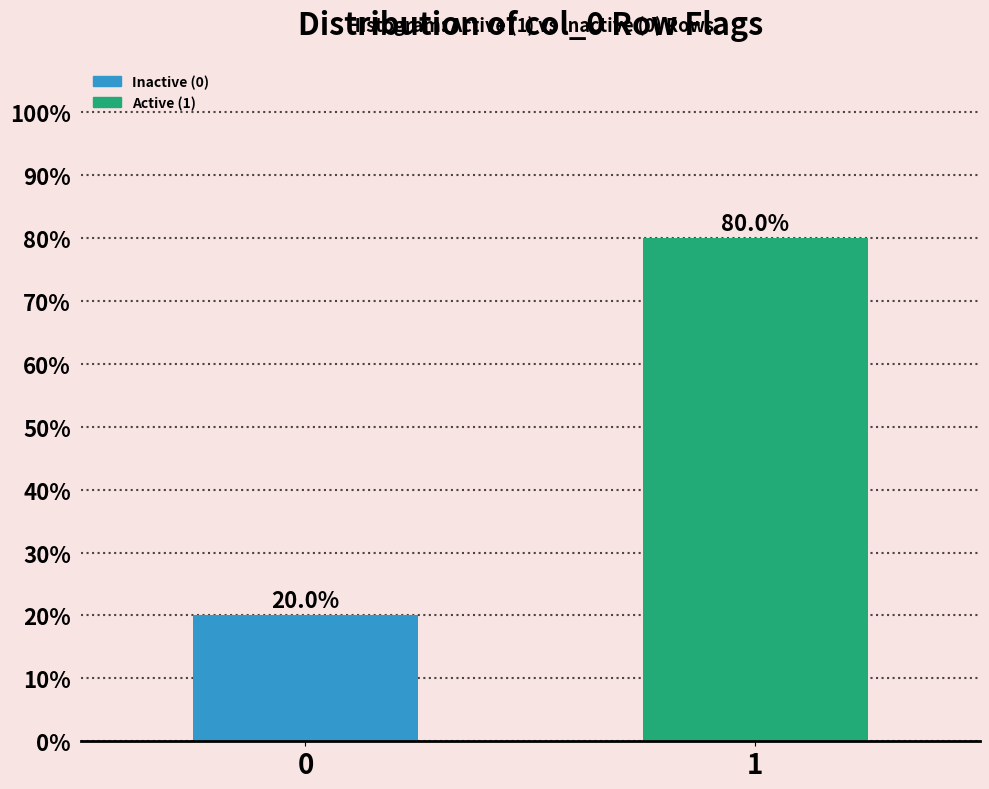

Reading left to right, what are all the values shown in this chart?

0=20	1=80